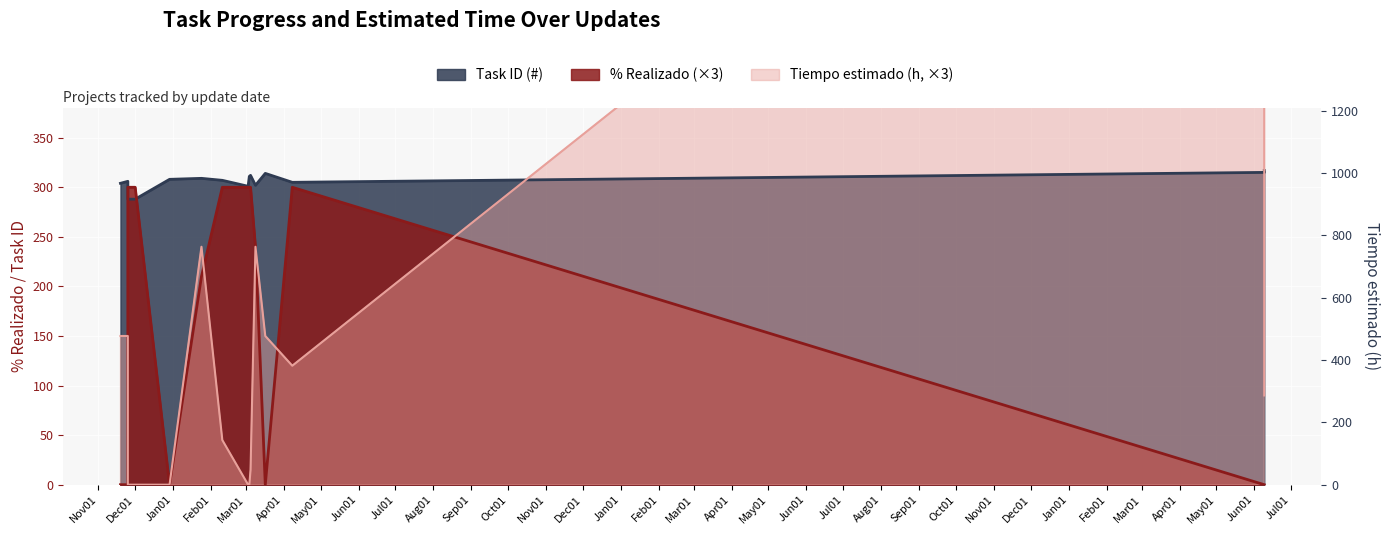

What is the average value of the % Realizado series?

159